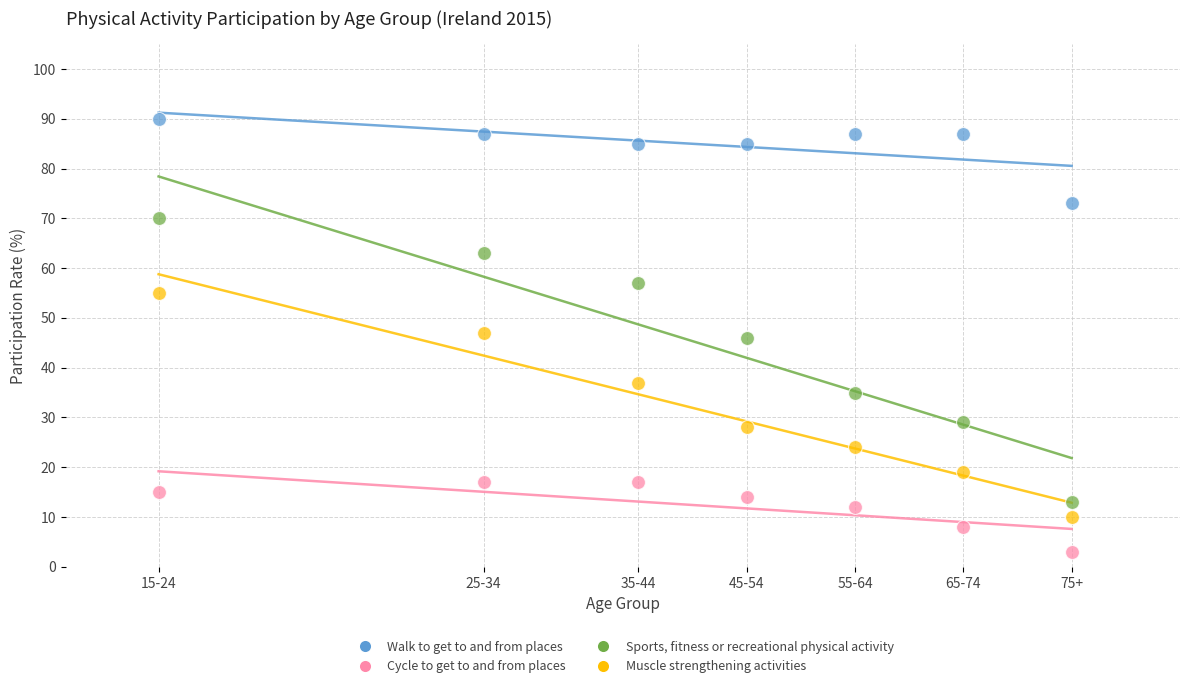

Which series contains the lowest Y value?

Cycle to get to and from places